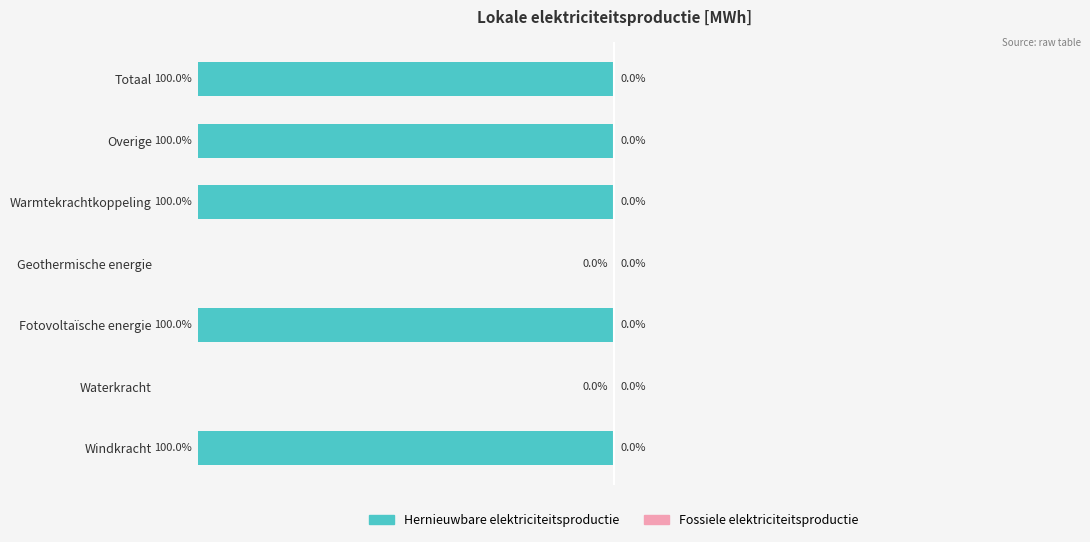

At which label is the value closest to -50?

Windkracht